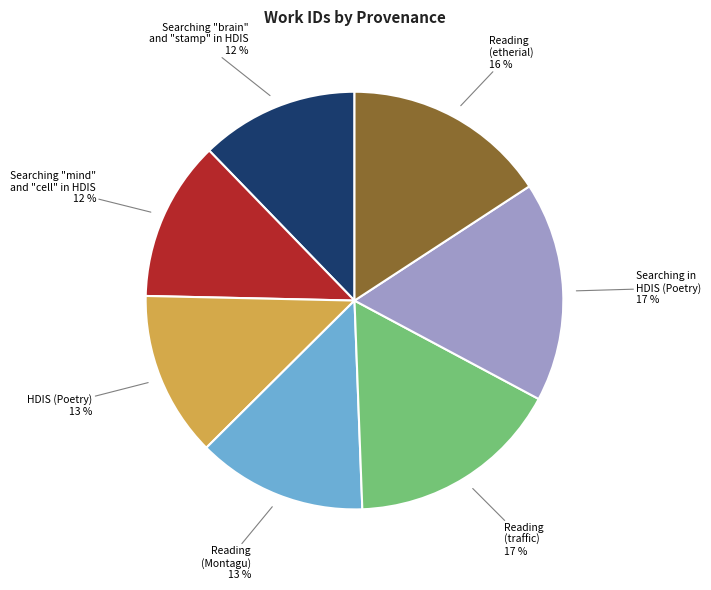

To the nearest percent, what is the difference between the Searching in HDIS (Poetry) 17 % and Reading (Montagu) 13 % slice percentages?

4%